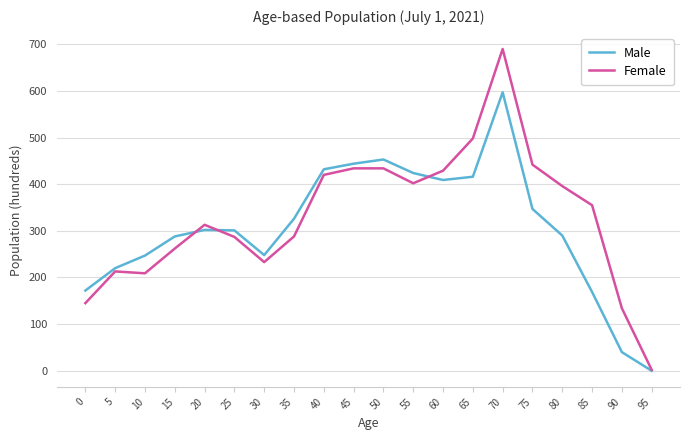

The value of Male at 50 is 453. True or false?

True